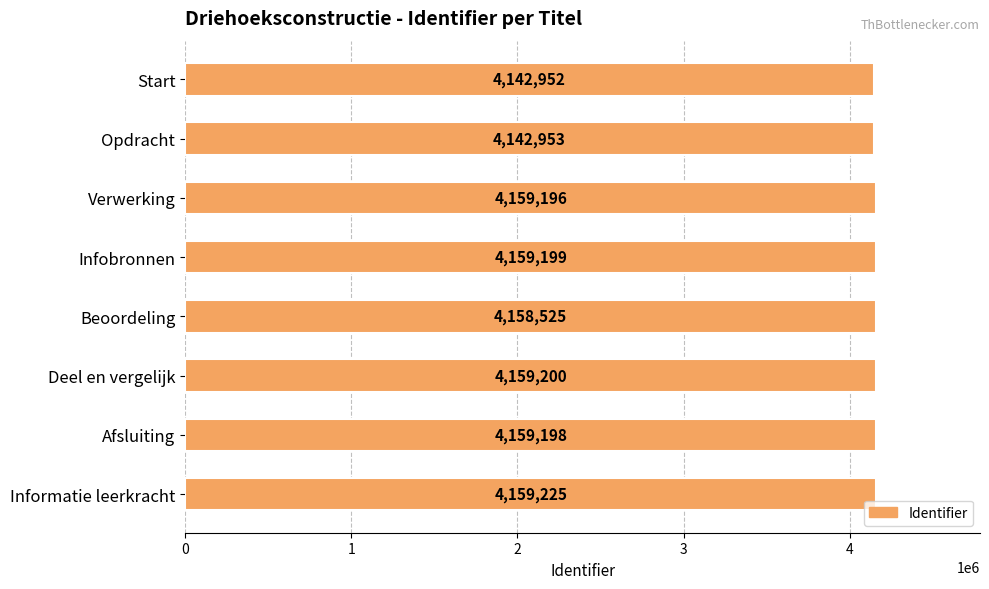

Reading bottom to top, what are all the values shown in this chart?

4159225	4159198	4159200	4158525	4159199	4159196	4142953	4142952